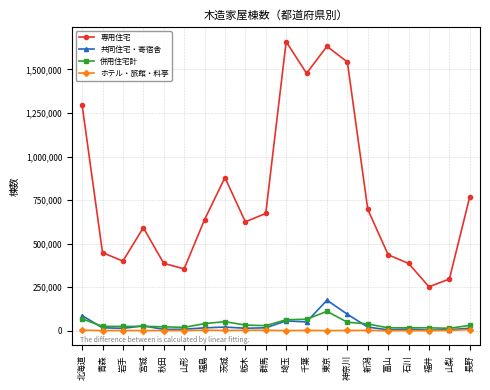

How many data points does each series have?

20